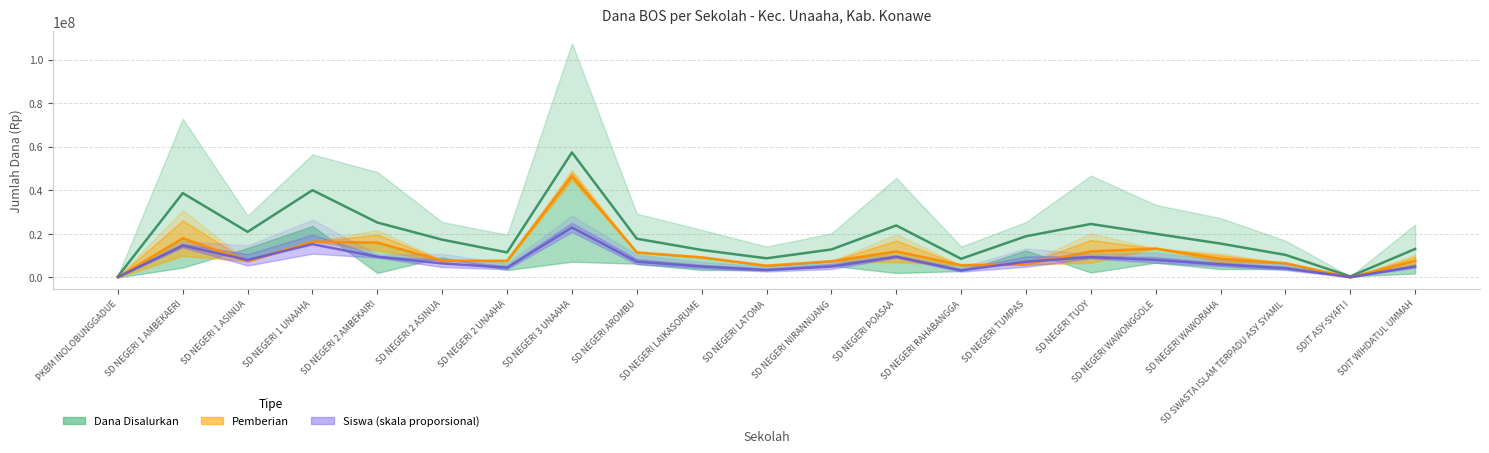

Where is the first local minimum for Pemberian?

SD NEGERI 1 ASINUA